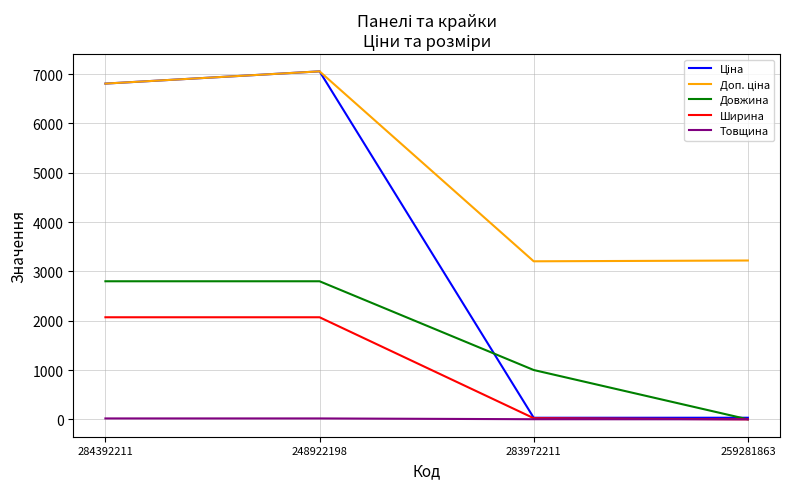

The Товщина series shows 0.0 at 259281863. True or false?

True